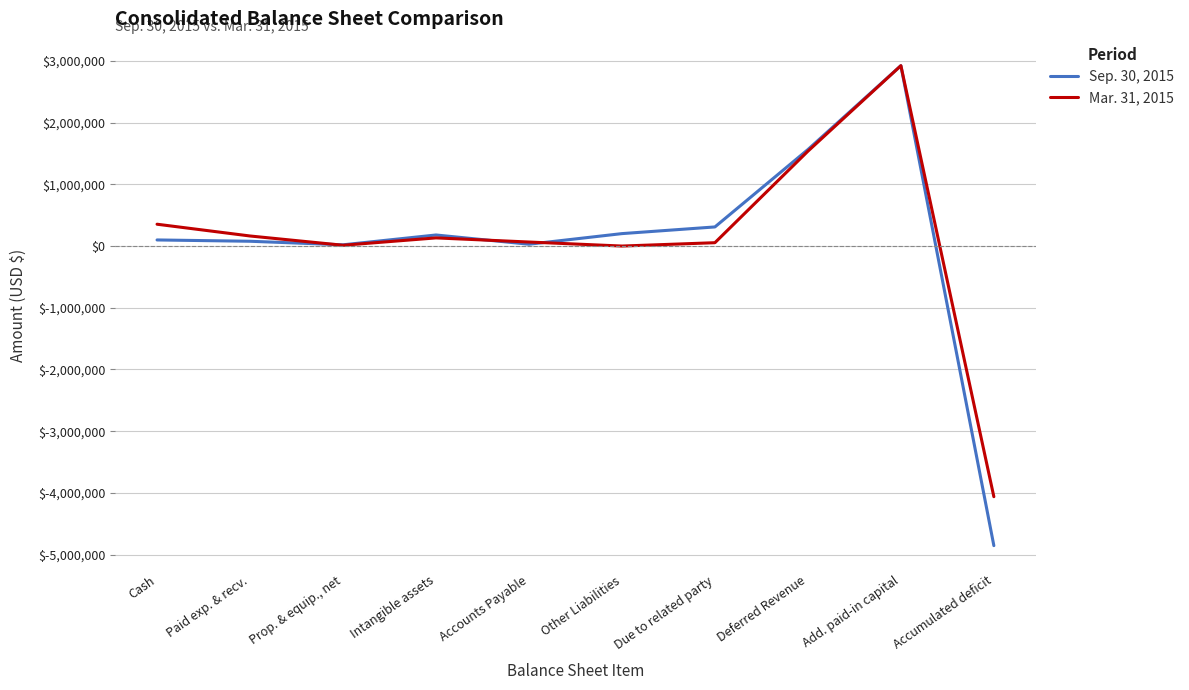

What is the lowest value of the Mar. 31, 2015 series?

-4061730